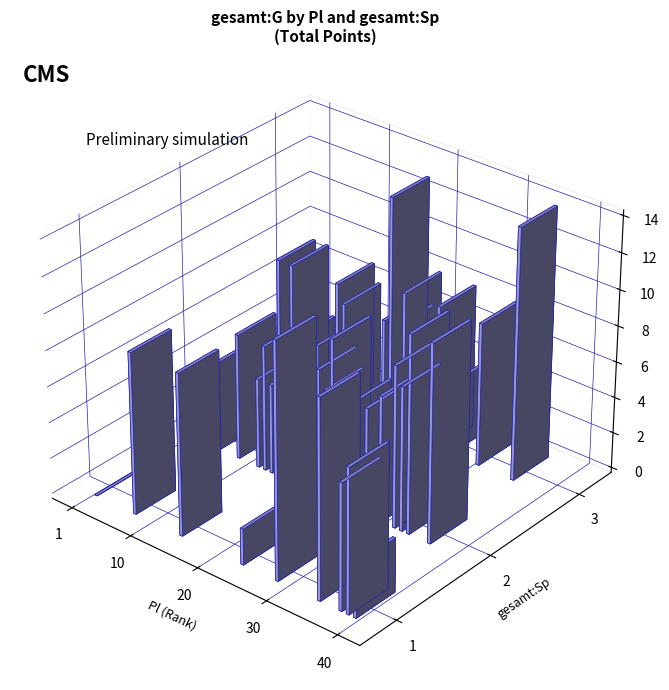

The chart shows a value of 2 at 38. True or false?

False